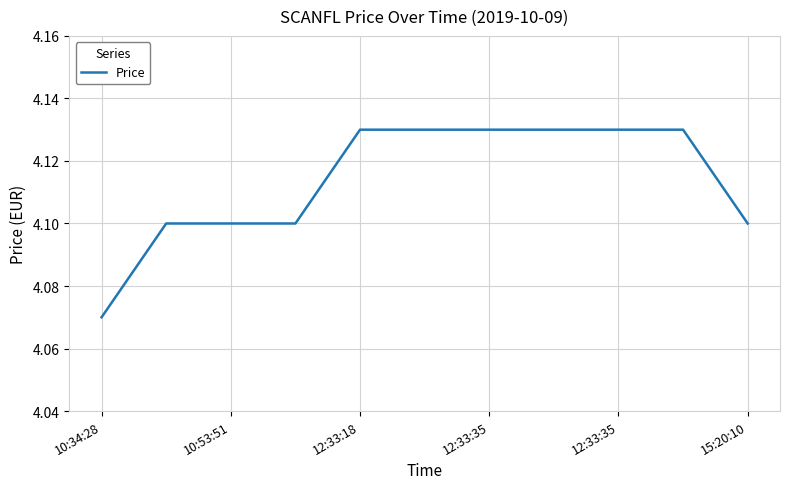

Which label corresponds to the smallest value in the chart?

10:34:28